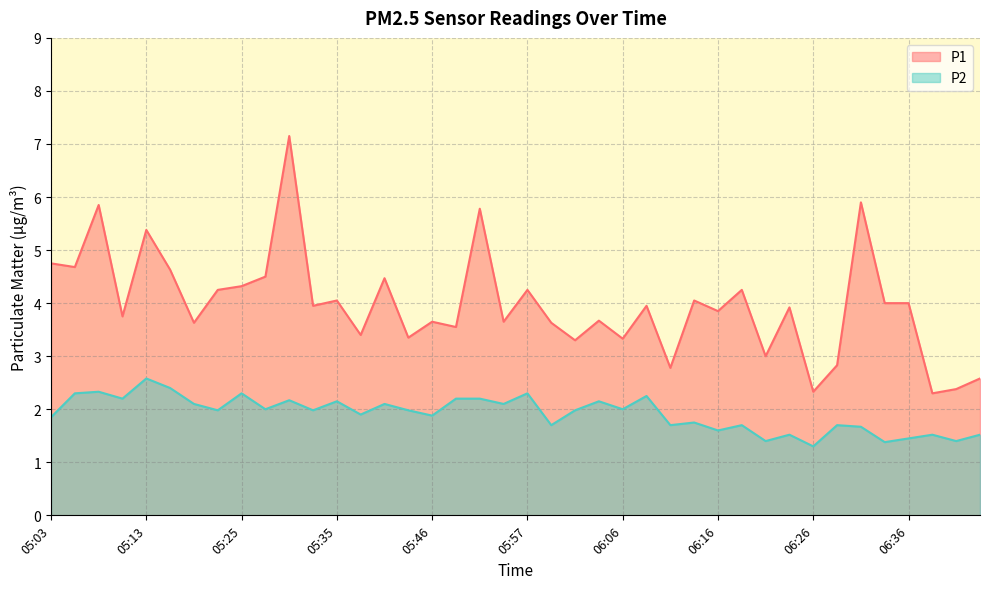

True or false: P2 and P1 intersect in this chart.

False